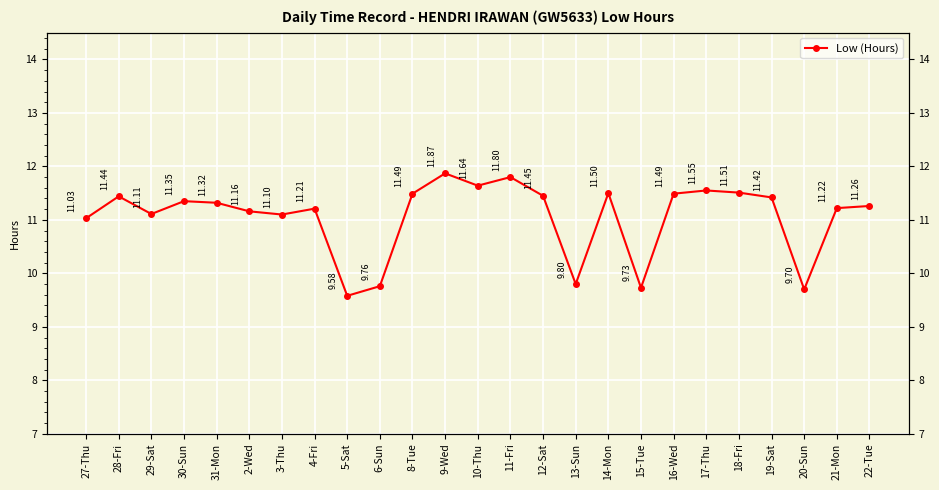

Reading right to left, extract all data points from this chart.

11.3	11.2	9.7	11.4	11.5	11.6	11.5	9.7	11.5	9.8	11.4	11.8	11.6	11.9	11.5	9.8	9.6	11.2	11.1	11.2	11.3	11.3	11.1	11.4	11.0